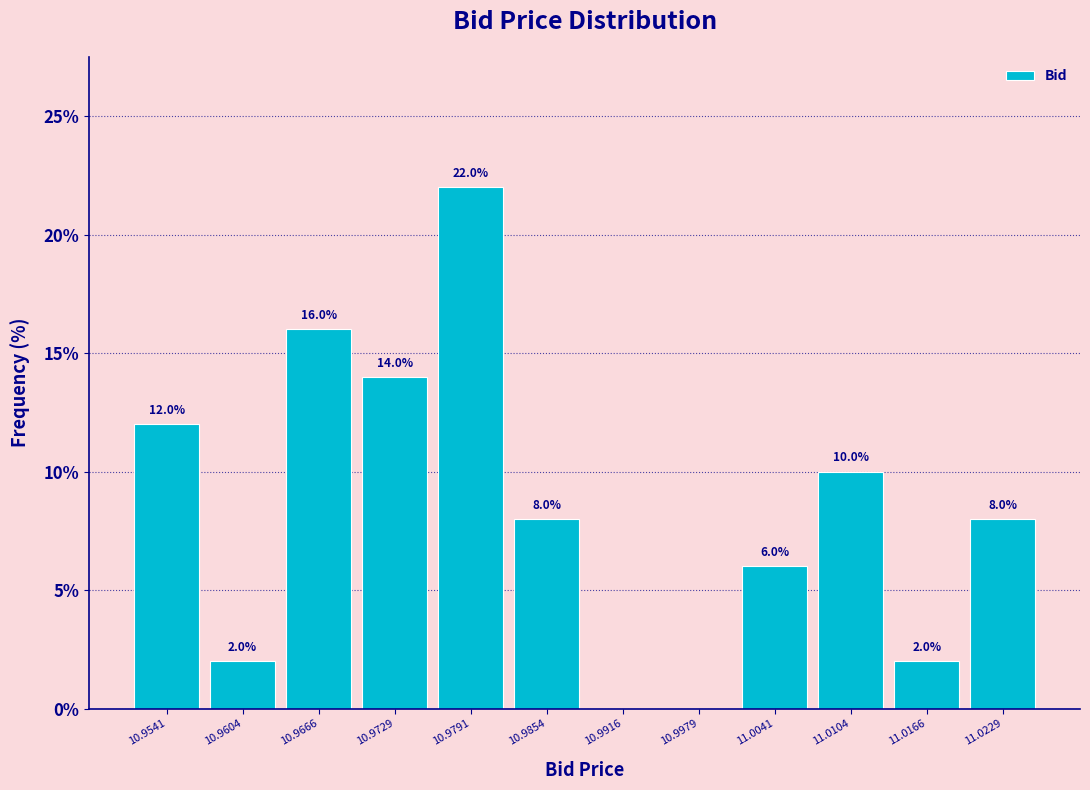

Which range on the x-axis has the tallest bar?

10.976 to 10.982